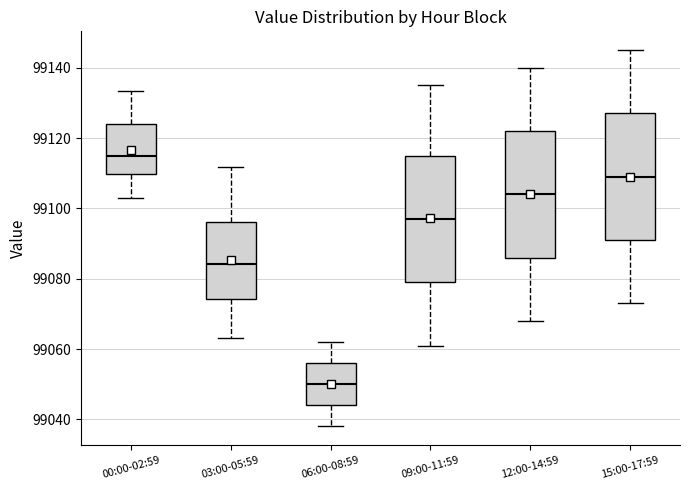

Reading left to right, transcribe this box plot: for each box, give where its median line is, the range the box spans, and where its two whiskers end, as read against the y-axis. The values are not printed on the chart, so give them approximately, as read against the axis.

00:00-02:59: median 99114, box 99110 to 99124, whiskers 99102 to 99134
03:00-05:59: median 99084, box 99074 to 99096, whiskers 99064 to 99112
06:00-08:59: median 99050, box 99044 to 99056, whiskers 99038 to 99062
09:00-11:59: median 99098, box 99080 to 99116, whiskers 99062 to 99136
12:00-14:59: median 99104, box 99086 to 99122, whiskers 99068 to 99140
15:00-17:59: median 99110, box 99092 to 99128, whiskers 99074 to 99146